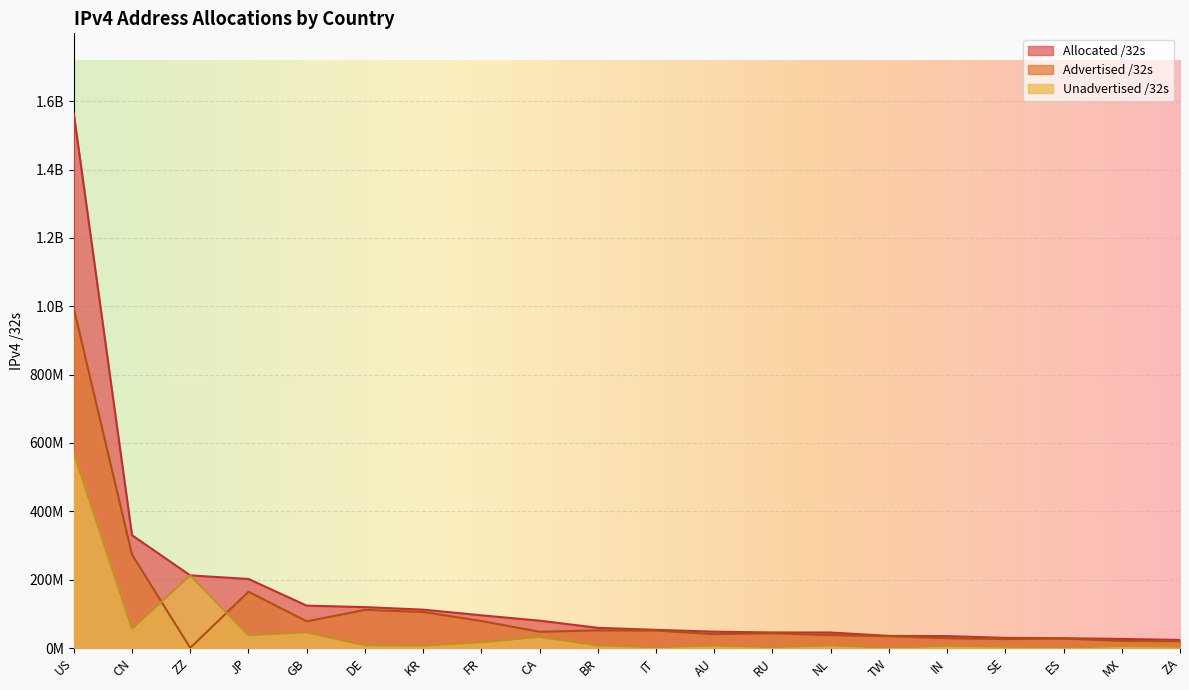

At which category does Unadvertised /32s reach its first local valley?

CN